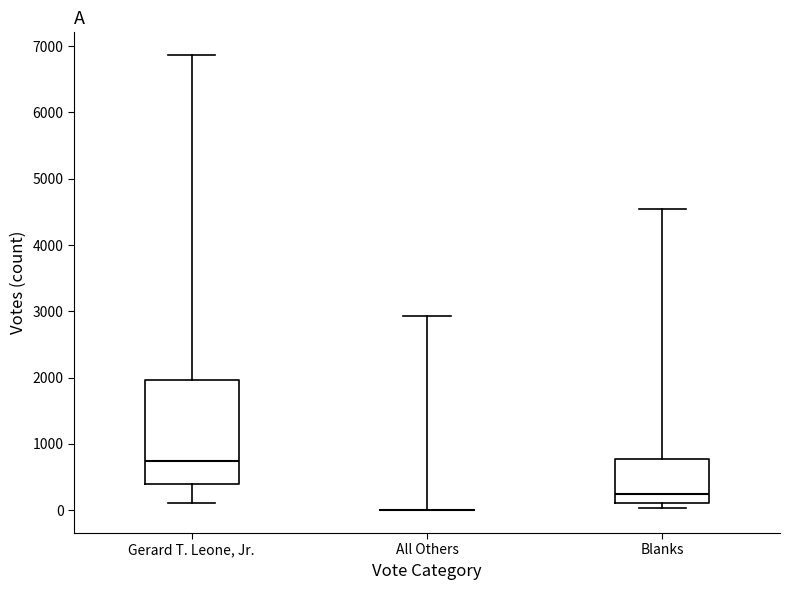

Where is the lower edge of the box for Gerard T. Leone, Jr. on the y-axis? The values are not printed on the chart, so give them approximately, as read against the axis.

400